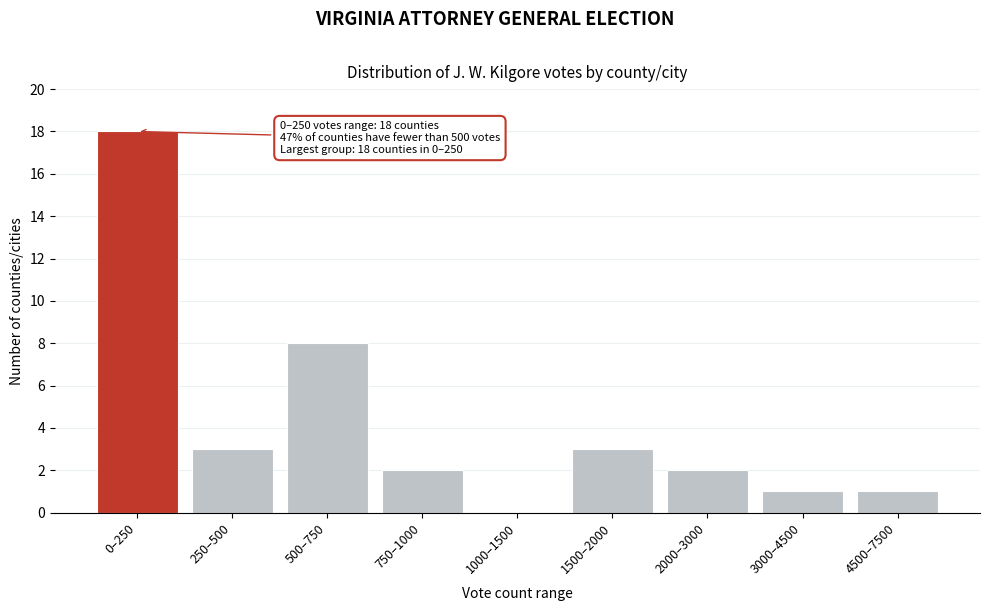

Reading right to left, extract all data points from this chart.

4500–7500=1	3000–4500=1	2000–3000=2	1500–2000=3	1000–1500=0	750–1000=2	500–750=8	250–500=3	0–250=18